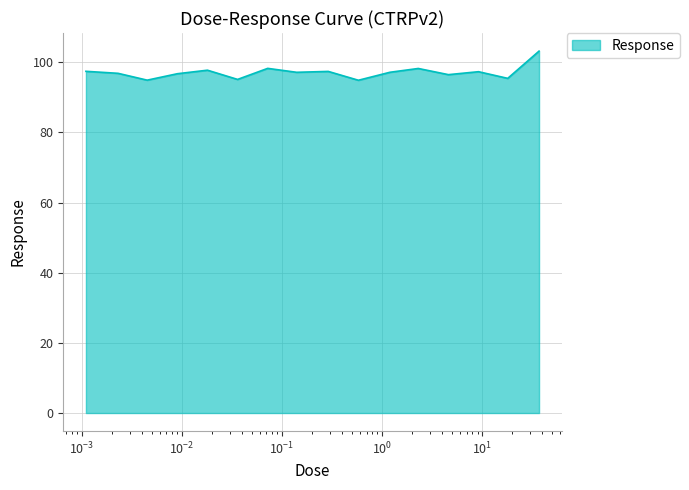

What is the greatest value displayed?

103.2